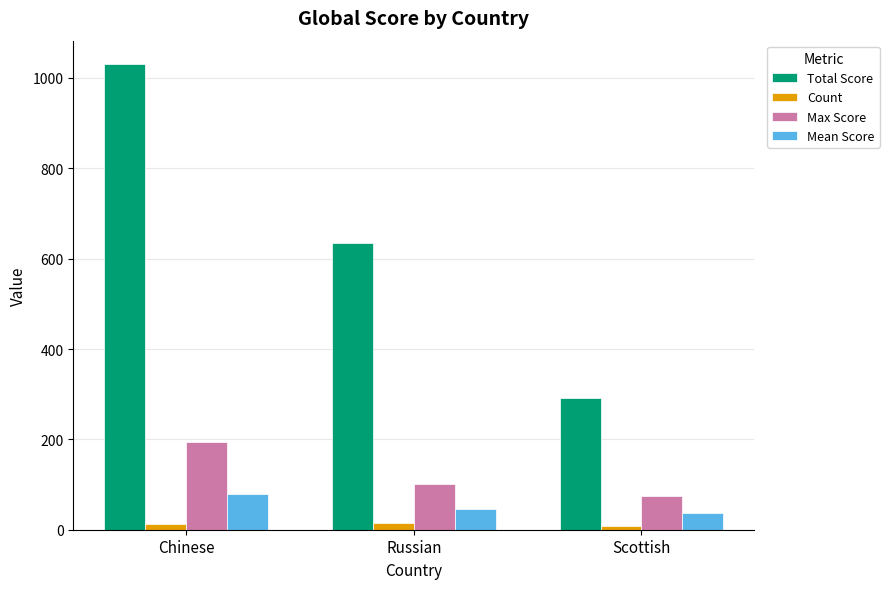

The value of Mean Score at Chinese is 79.3. True or false?

True